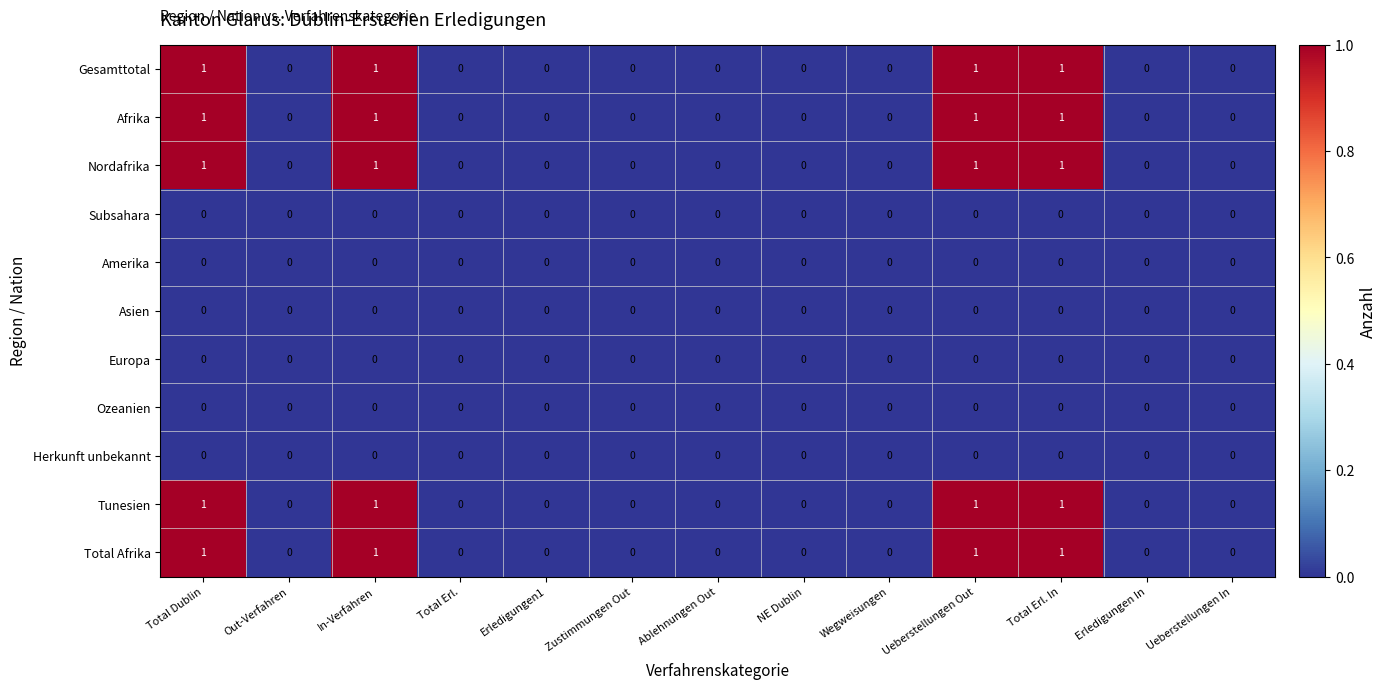

What is the total value across all series at Total Dublin?

5